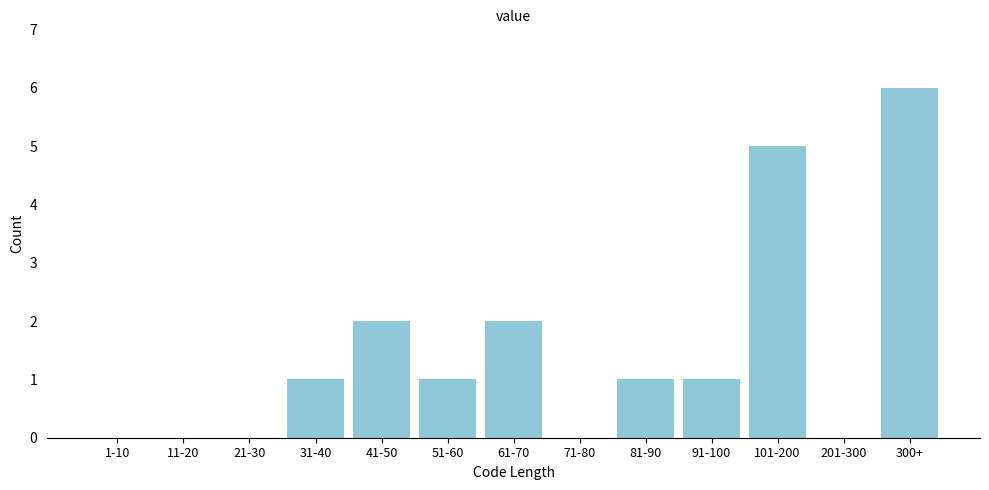

Reading left to right, what are all the values shown in this chart?

1-10=0	11-20=0	21-30=0	31-40=1	41-50=2	51-60=1	61-70=2	71-80=0	81-90=1	91-100=1	101-200=5	201-300=0	300+=6